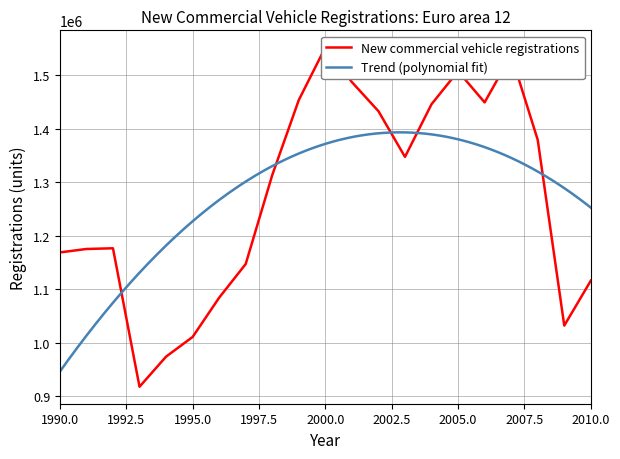

At which category does the data reach its first local valley?

1993